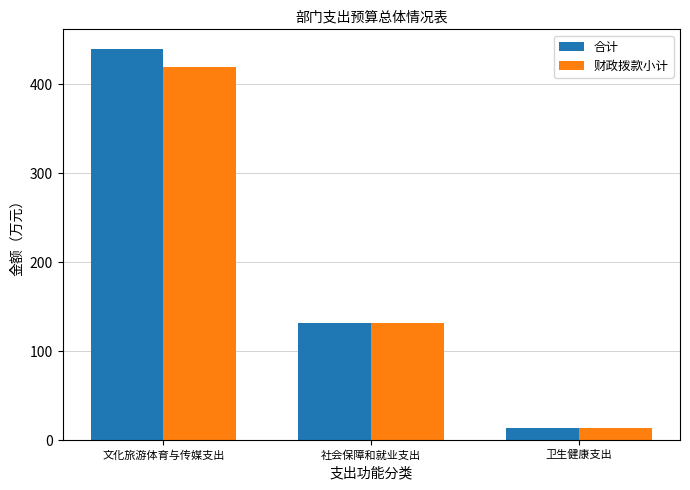

Which category has the lowest value across all series?

卫生健康支出